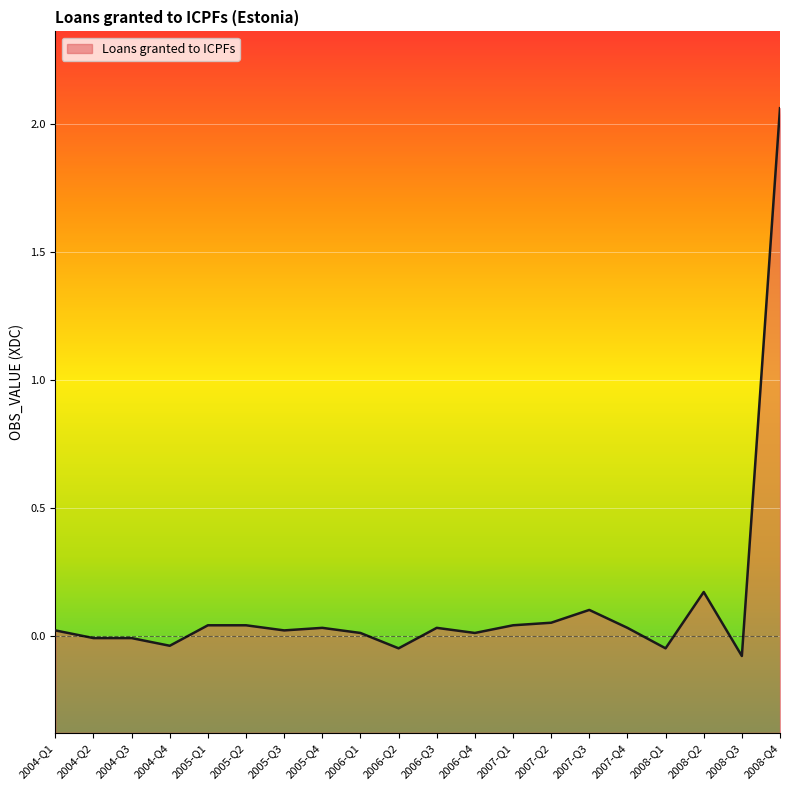

What is the value of the 17th point from the left?

-0.1